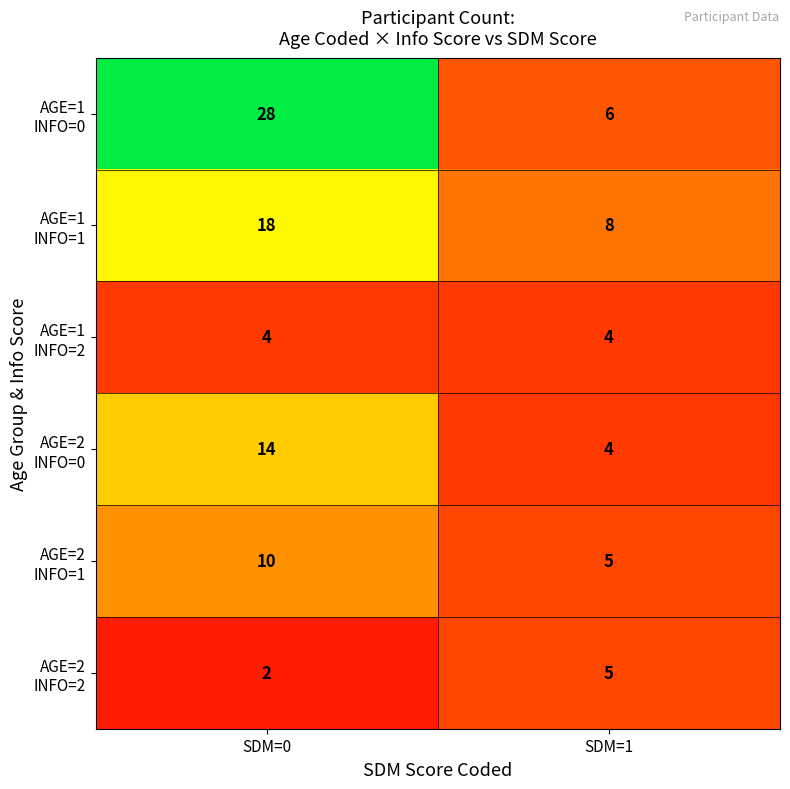

What is the total value across all series at SDM=1?

32